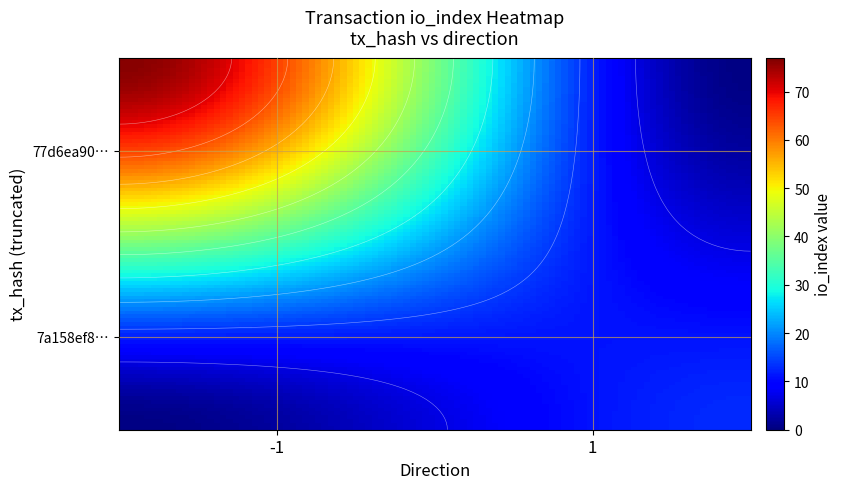

At how many categories does at least one series exceed 28?

1